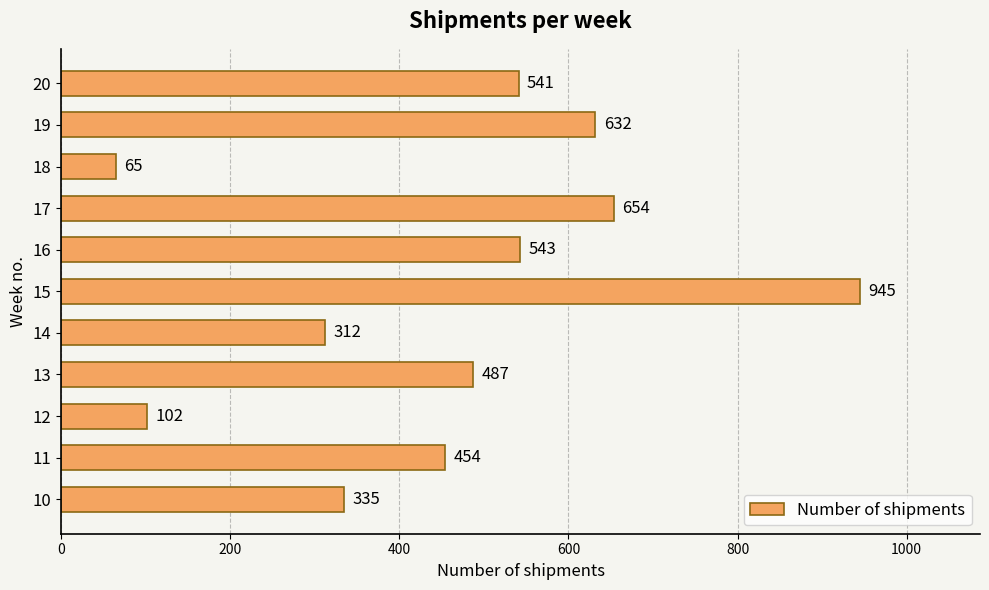

Reading bottom to top, extract all data points from this chart.

10=335	11=454	12=102	13=487	14=312	15=945	16=543	17=654	18=65	19=632	20=541